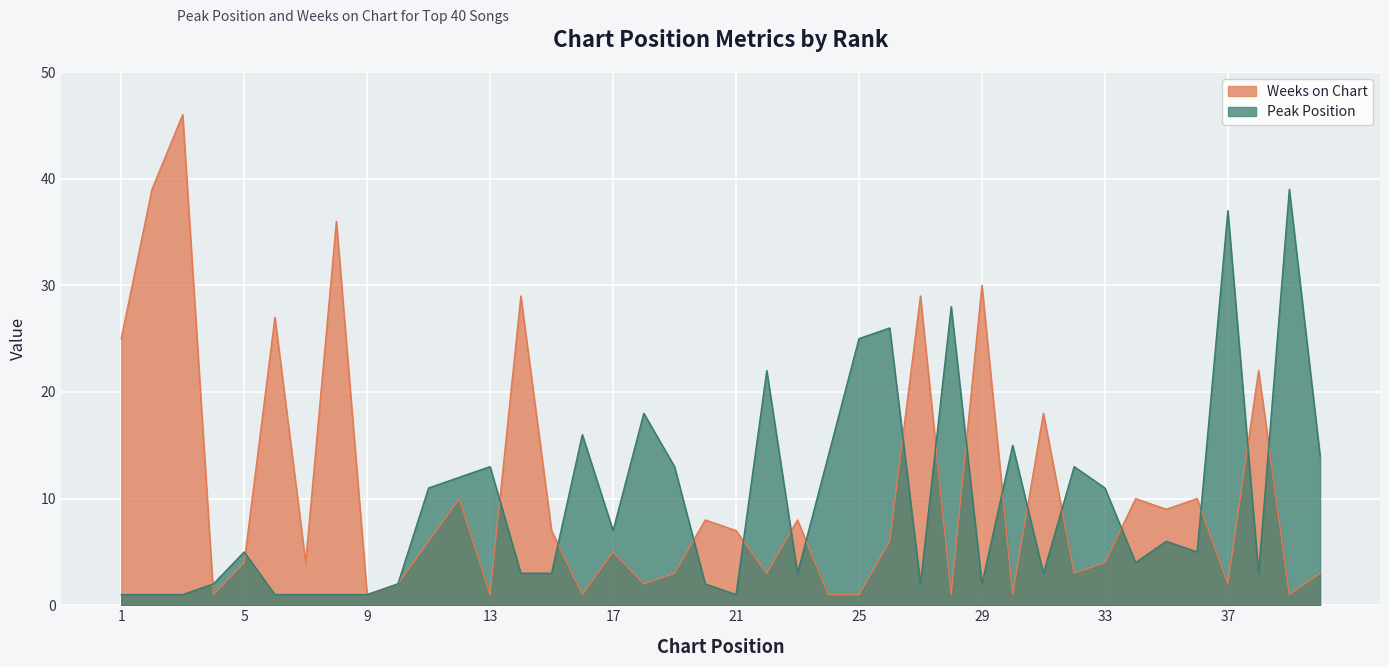

Reading left to right, what are all the values shown in this chart?

Peak Position: 1=1	2=1	3=1	4=2	5=5	6=1	7=1	8=1	9=1	10=2	11=11	12=12	13=13	14=3	15=3	16=16	17=7	18=18	19=13	20=2	21=1	22=22	23=3	24=14	25=25	26=26	27=2	28=28	29=2	30=15	31=3	32=13	33=11	34=4	35=6	36=5	37=37	38=3	39=39	40=14
Weeks on Chart: 1=25	2=39	3=46	4=1	5=4	6=27	7=4	8=36	9=1	10=2	11=6	12=10	13=1	14=29	15=7	16=1	17=5	18=2	19=3	20=8	21=7	22=3	23=8	24=1	25=1	26=6	27=29	28=1	29=30	30=1	31=18	32=3	33=4	34=10	35=9	36=10	37=2	38=22	39=1	40=3